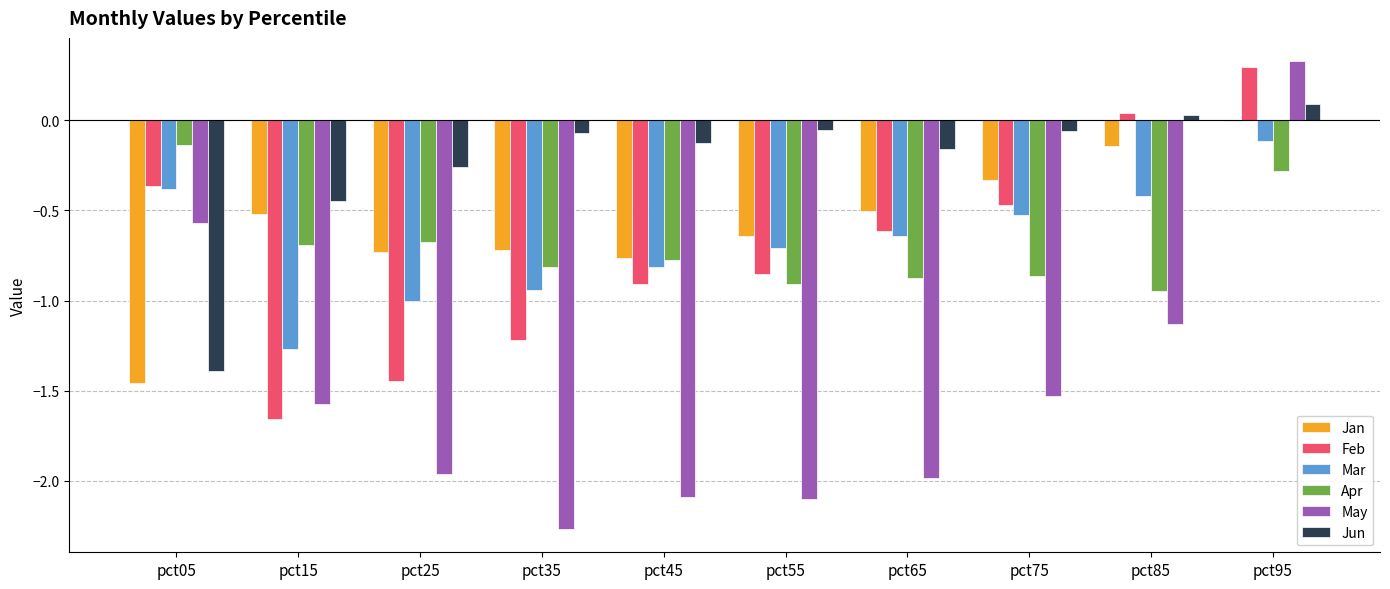

How many groups of bars are there?

10